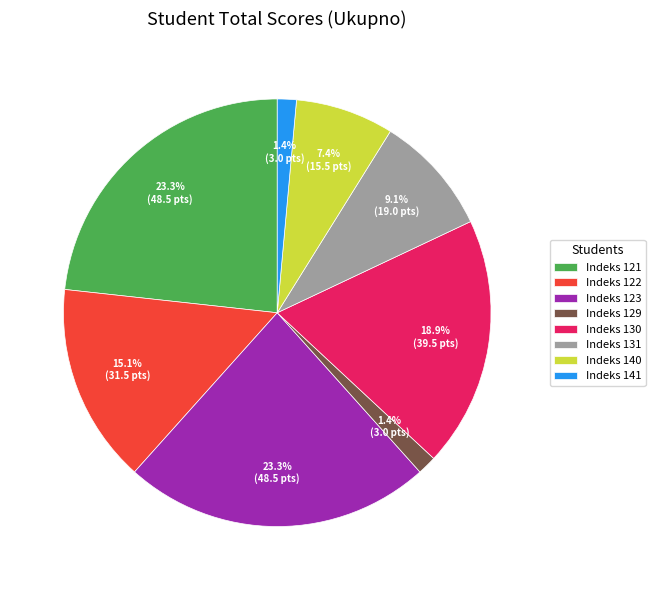

Between Indeks 121 and Indeks 129, which is larger?

Indeks 121